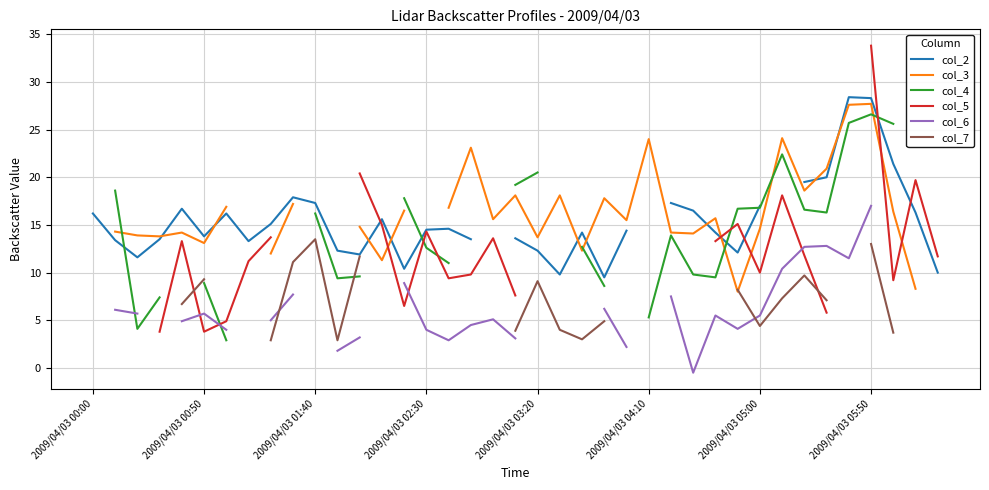

True or false: col_2 and col_5 cross at least once.

True